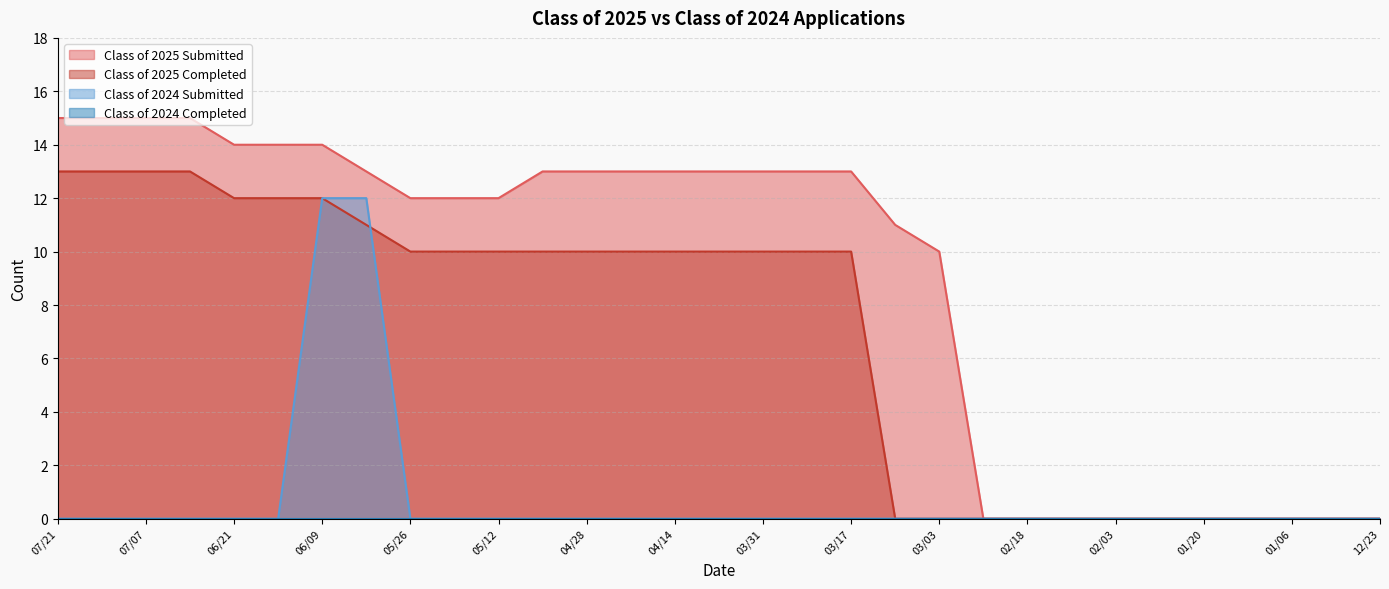

What is the difference between the maximum and minimum values in the Class of 2025 Completed series?

13